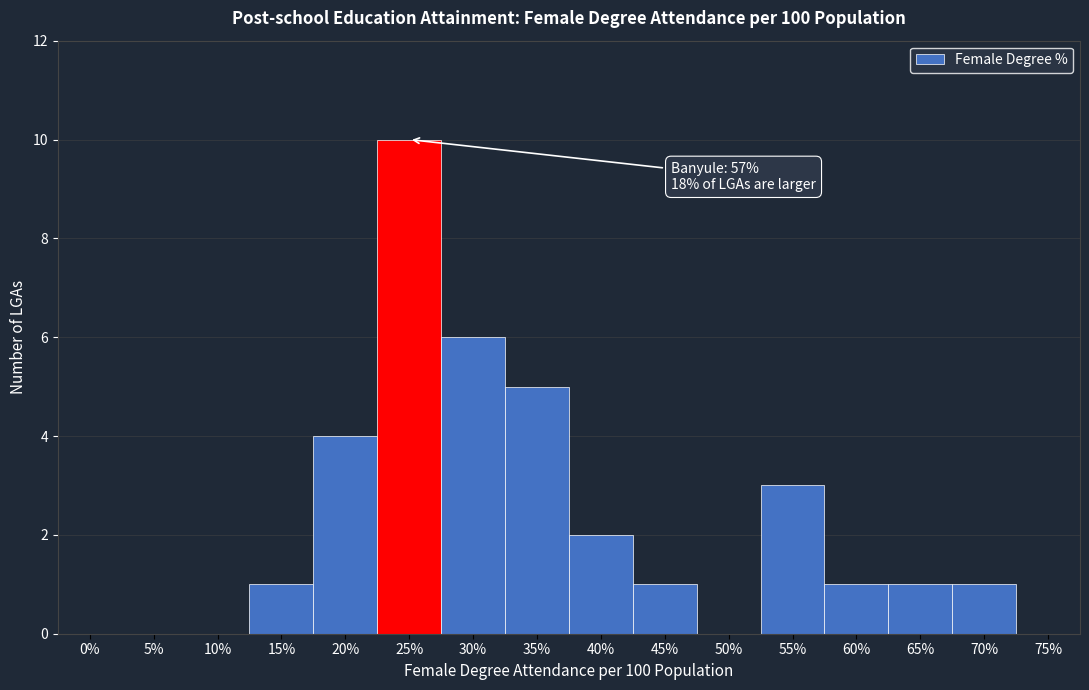

Reading left to right, transcribe all the data shown in this chart.

0%=0	5%=0	10%=0	15%=1	20%=4	25%=10	30%=6	35%=5	40%=2	45%=1	50%=0	55%=3	60%=1	65%=1	70%=1	75%=0